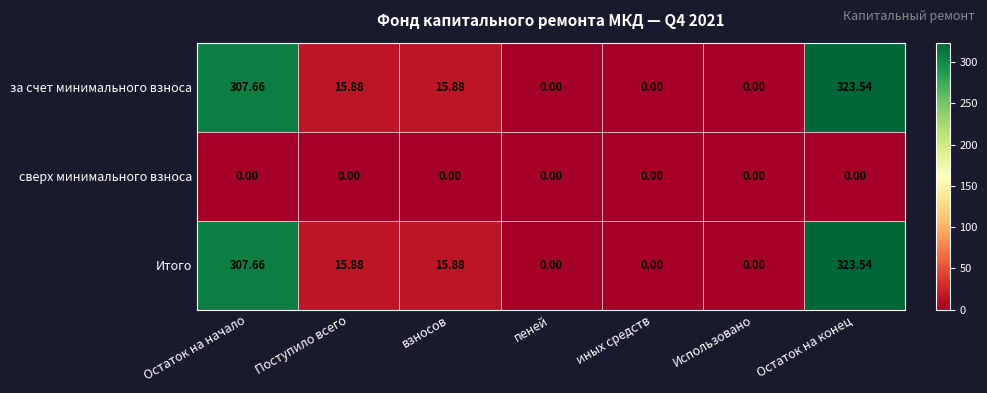

At which category is the sum across all series the highest?

Остаток на конец